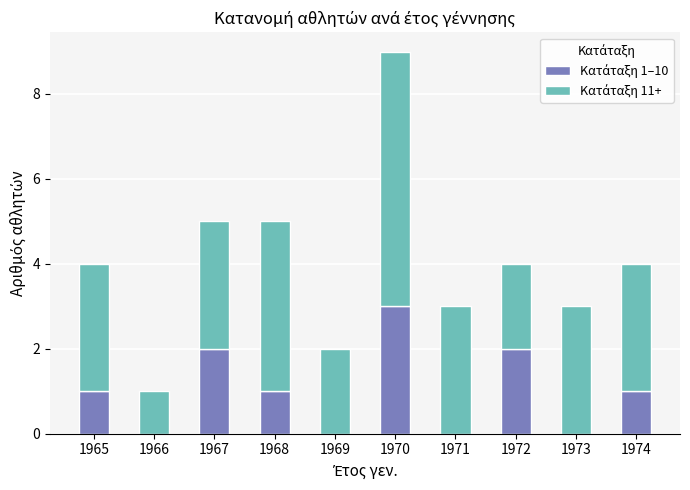

What is the total value across all series at 1967?

5